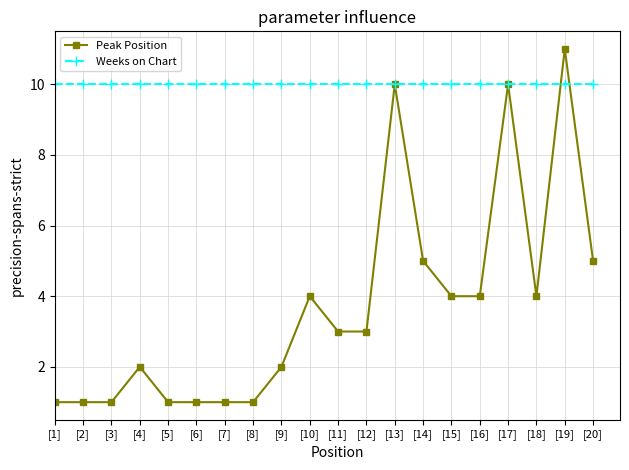

What is the sum of the Peak Position values at [4] and [12]?

5